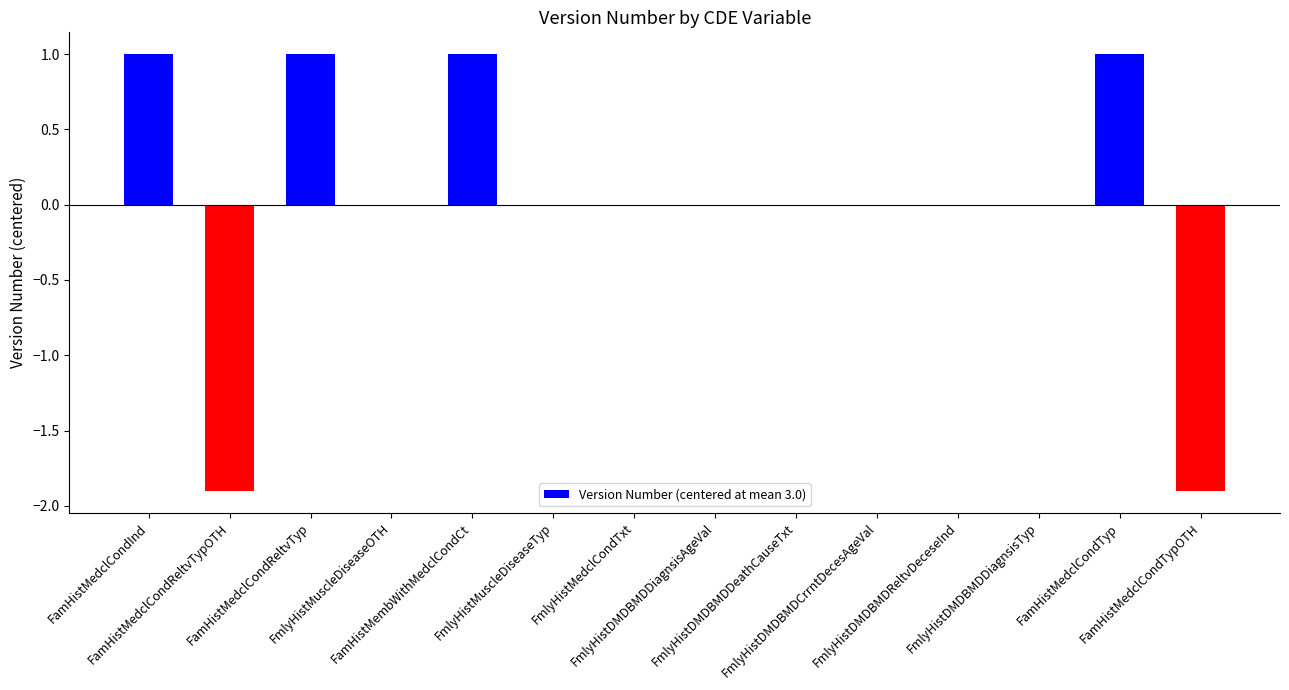

What is the difference between the values at FamHistMedclCondTypOTH and FmlyHistMedclCondTxt?

1.9